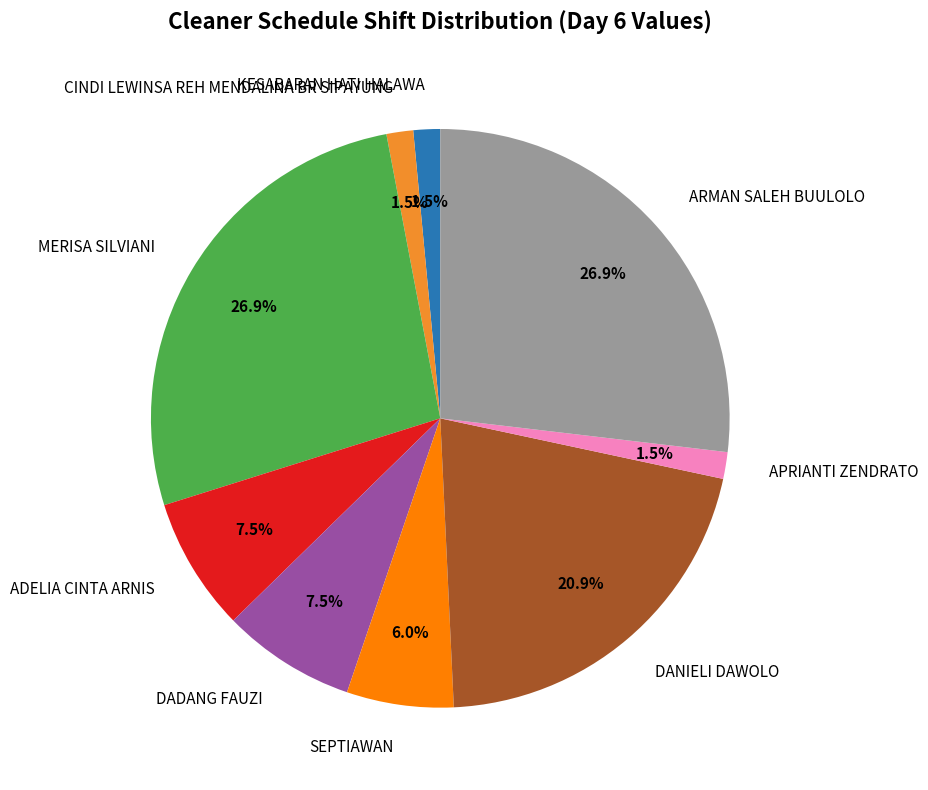

Is the sum of MERISA SILVIANI and SEPTIAWAN greater than half?

No